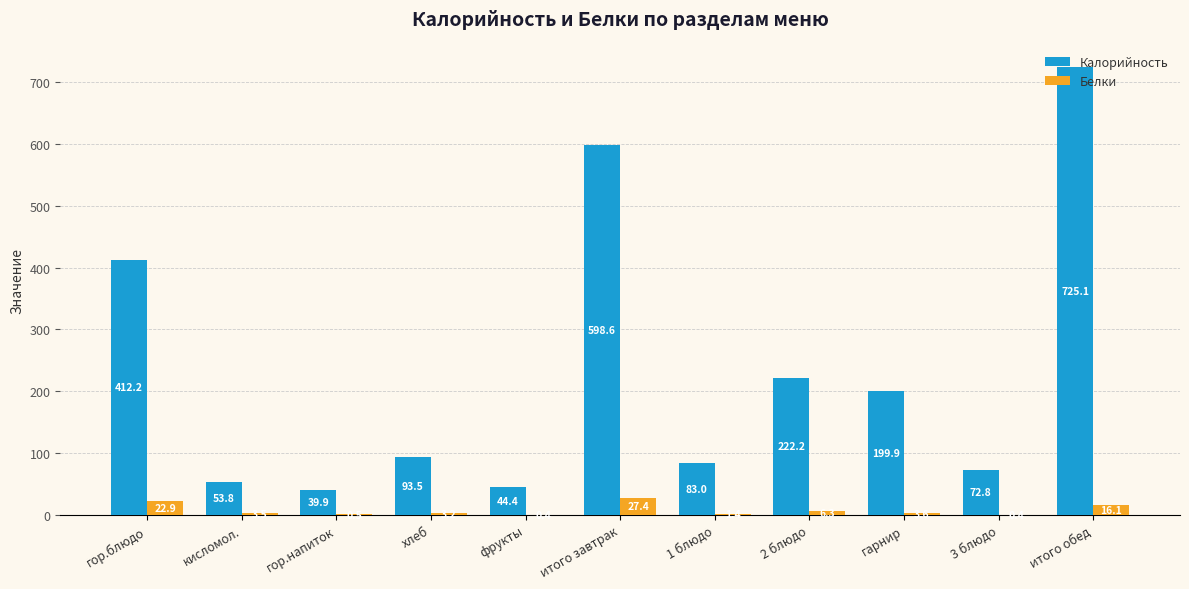

Which series changed the most between кисломол. and хлеб?

Калорийность